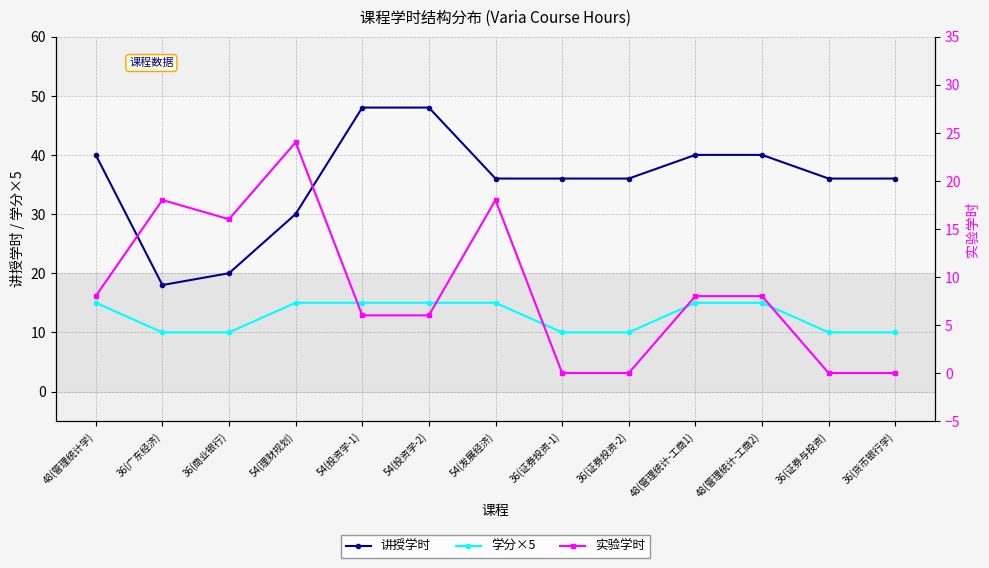

Rank the series at 54(投资学-1) from lowest to highest value.

实验学时, 学分×5, 讲授学时